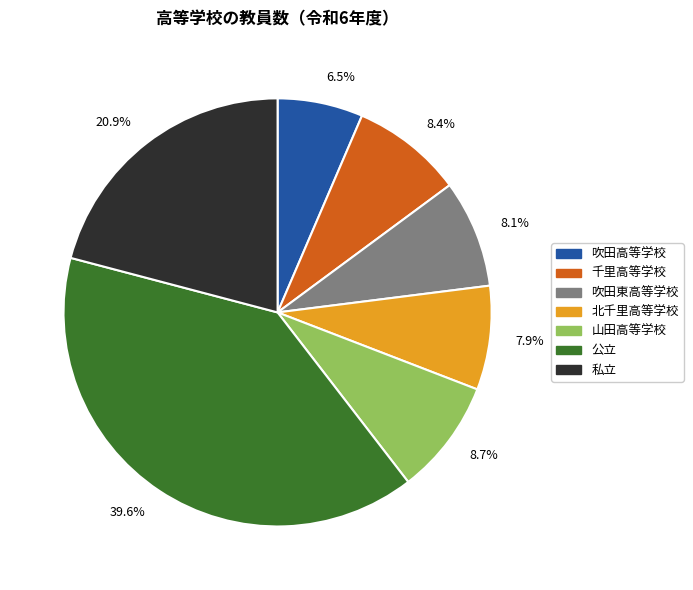

Is it true that 北千里高等学校 is 1% of the pie?

False